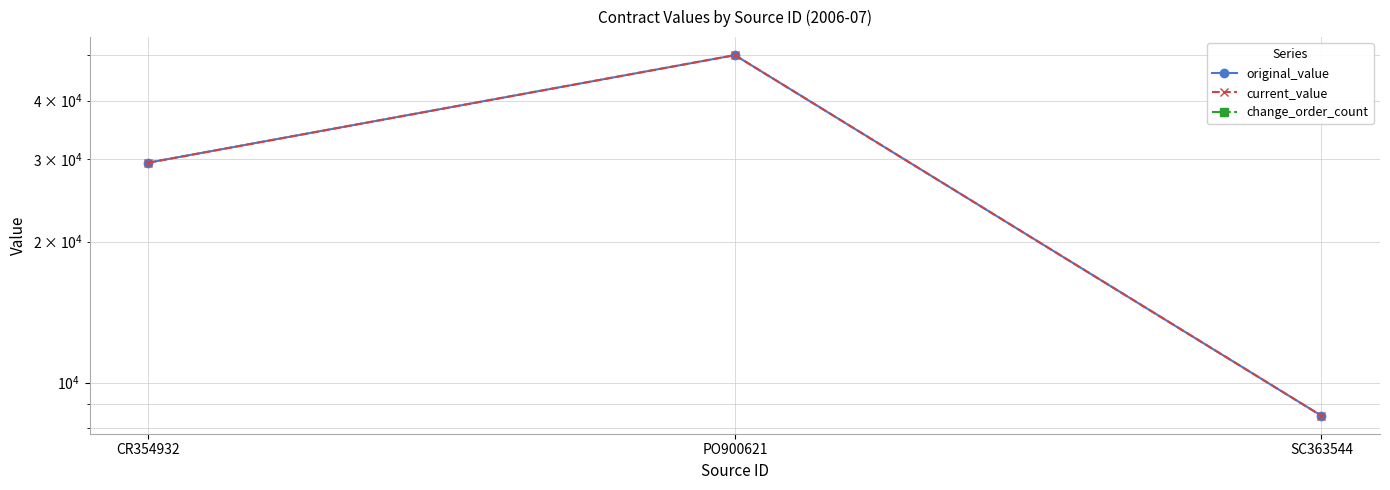

Rank the series at PO900621 from lowest to highest value.

change_order_count, original_value, current_value